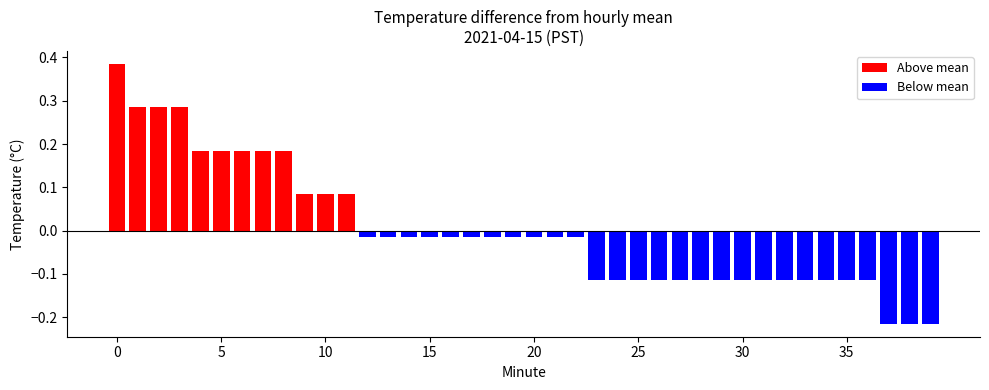

What is the smallest value displayed?

-0.2